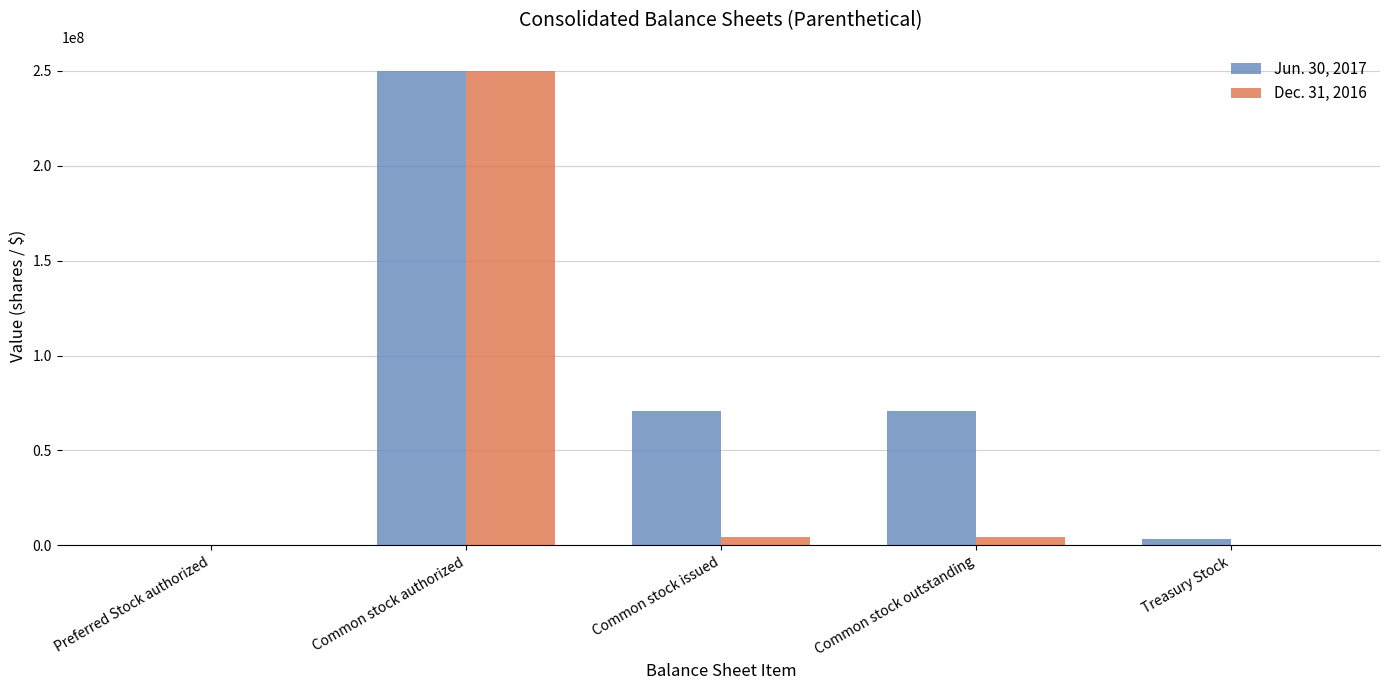

What is the maximum value shown in the chart?

250000000